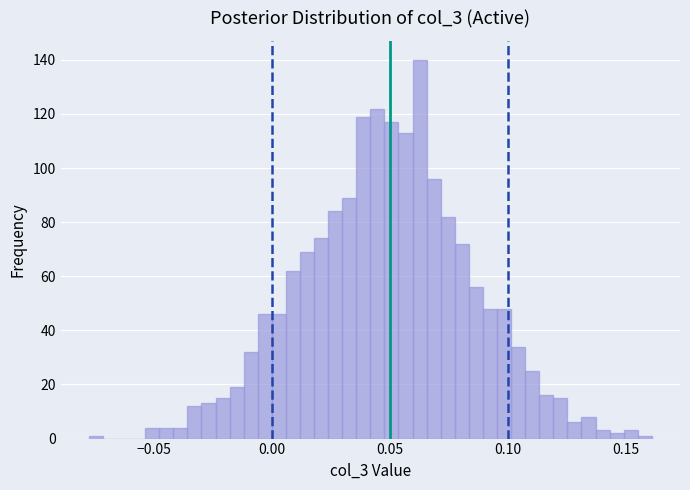

Read against the x-axis, roughly where is the centre of the tallest bar?

0.065